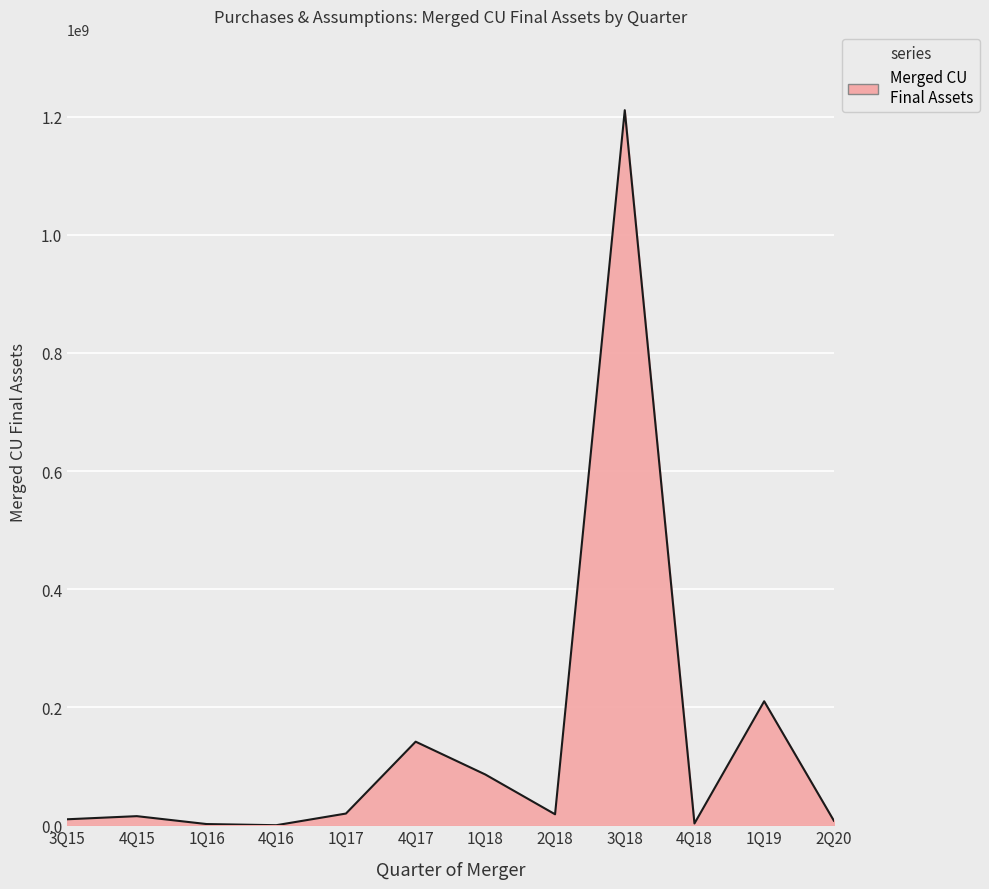

What is the greatest value displayed?

1211305061